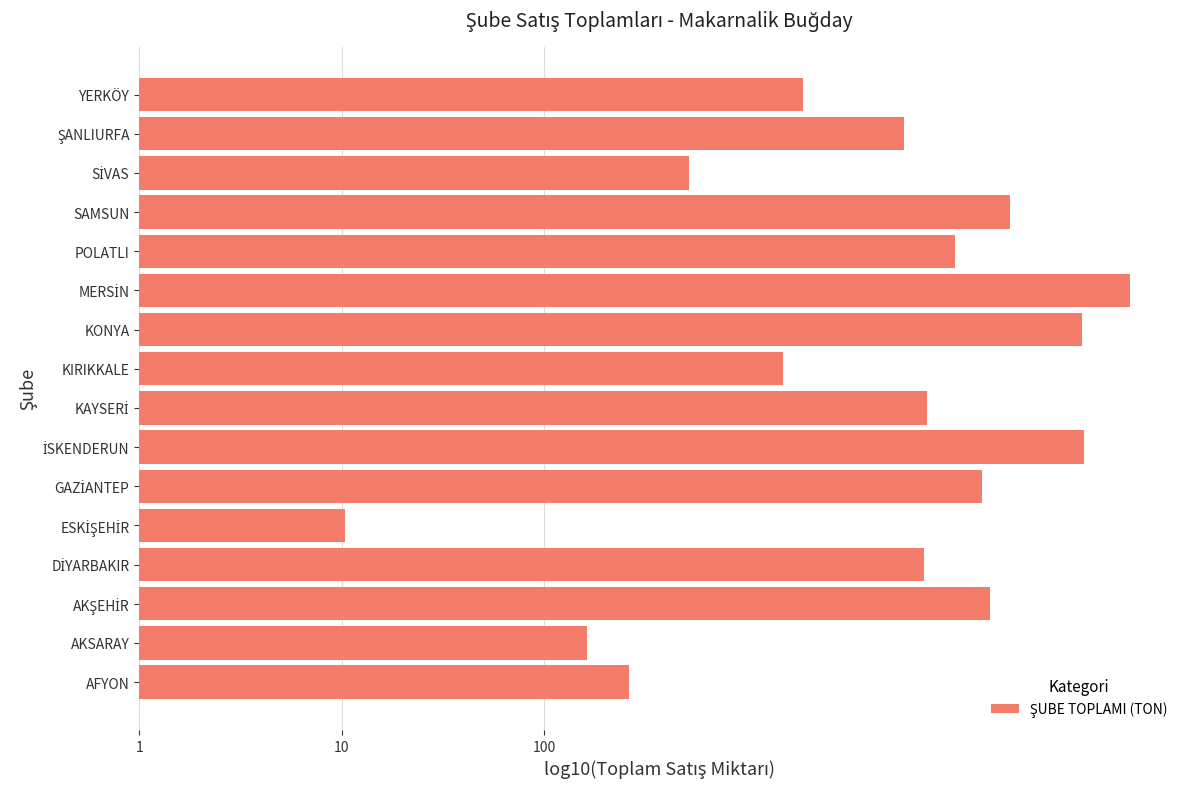

At which label is the value closest to 2?

AKSARAY